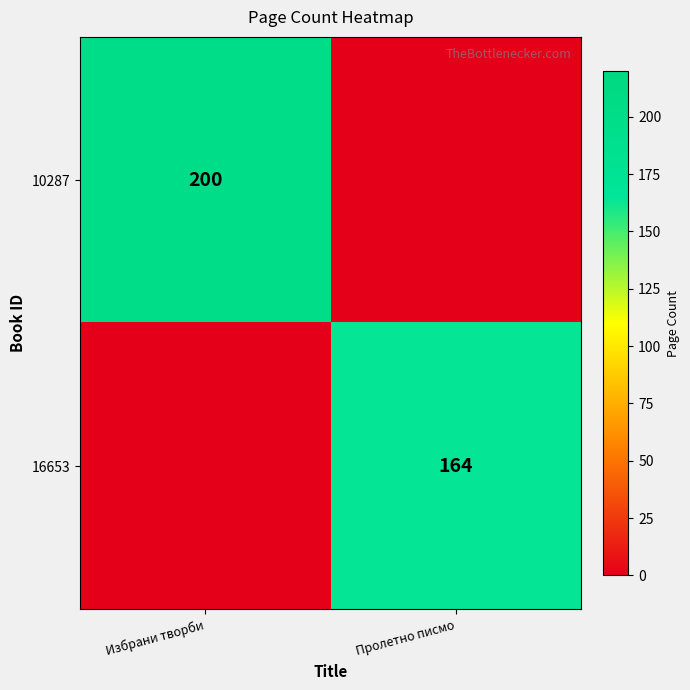

Is it true that 16653 equals 47 at Пролетно писмо?

False